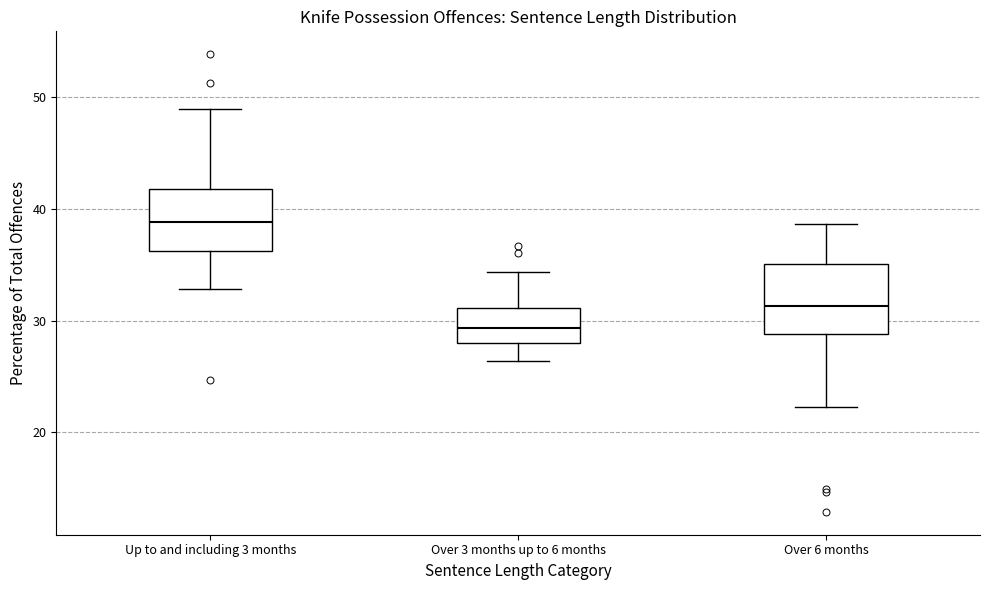

Reading left to right, transcribe this box plot: for each box, give where its median line is, the range the box spans, and where its two whiskers end, as read against the y-axis. The values are not printed on the chart, so give them approximately, as read against the axis.

Up to and including 3 months: median 39, box 36 to 42, whiskers 33 to 49
Over 3 months up to 6 months: median 29, box 28 to 31, whiskers 26 to 34
Over 6 months: median 31, box 29 to 35, whiskers 22 to 39